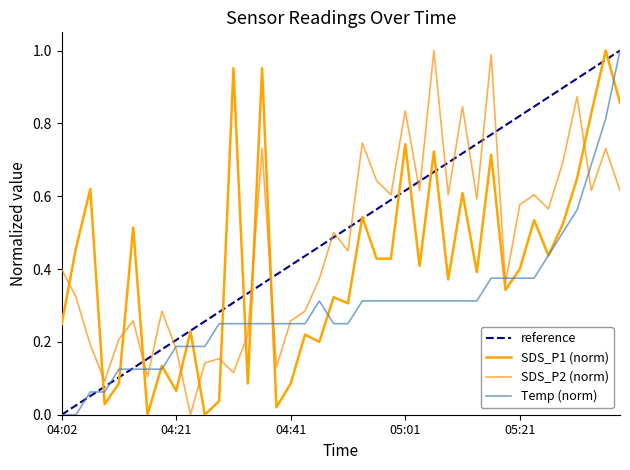

True or false: SDS_P2 has a value of 0.0 at 04:39.

False